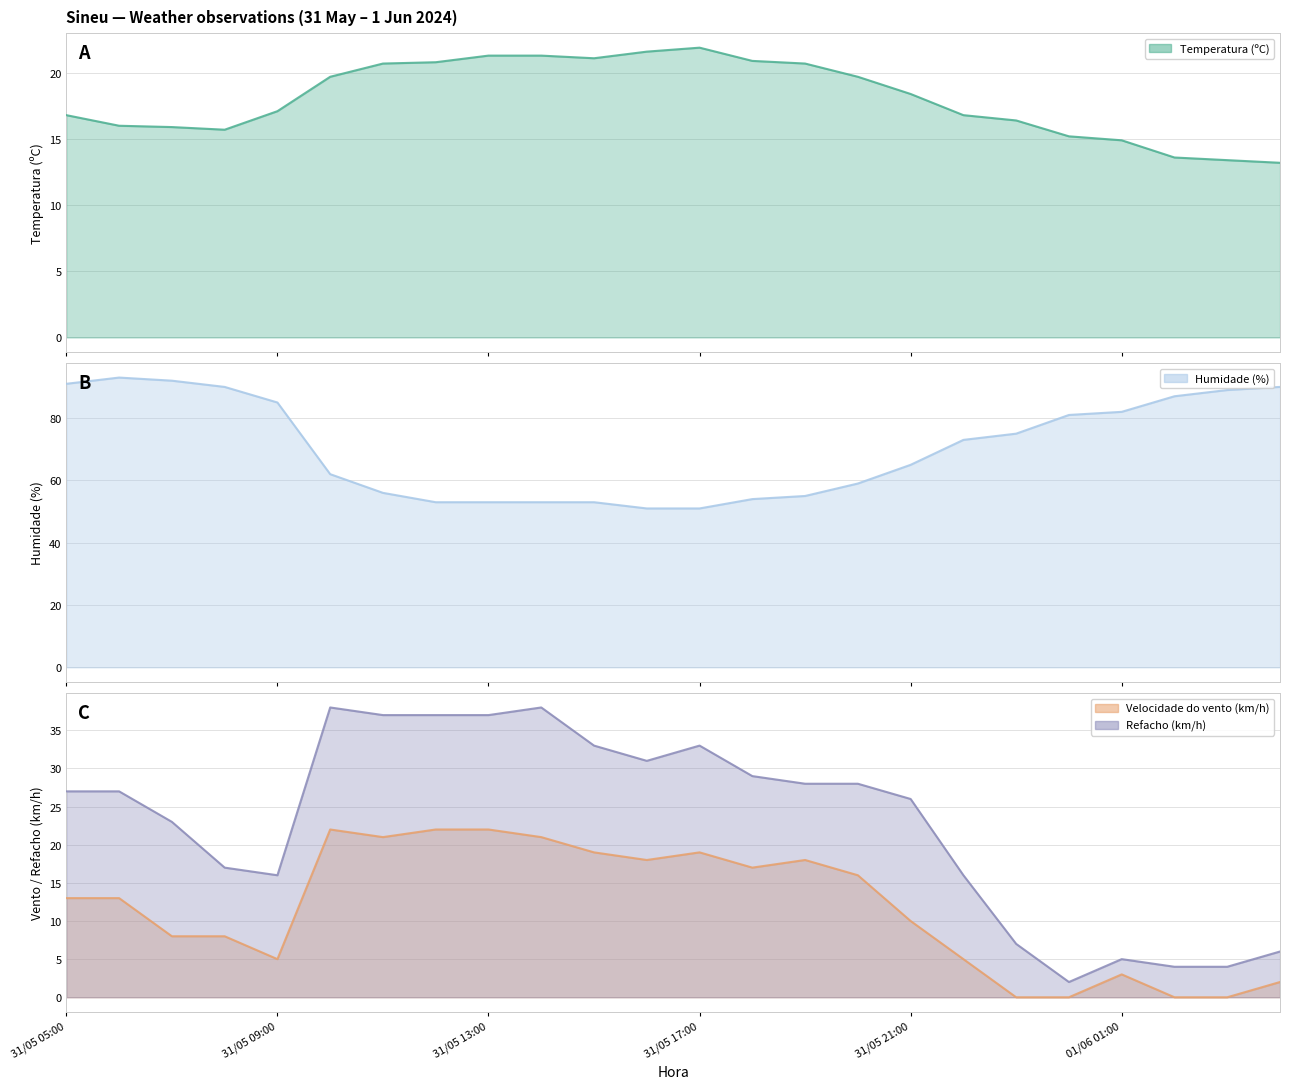

What is the spread (max minus min) of values at 31/05 10:00?

42.3